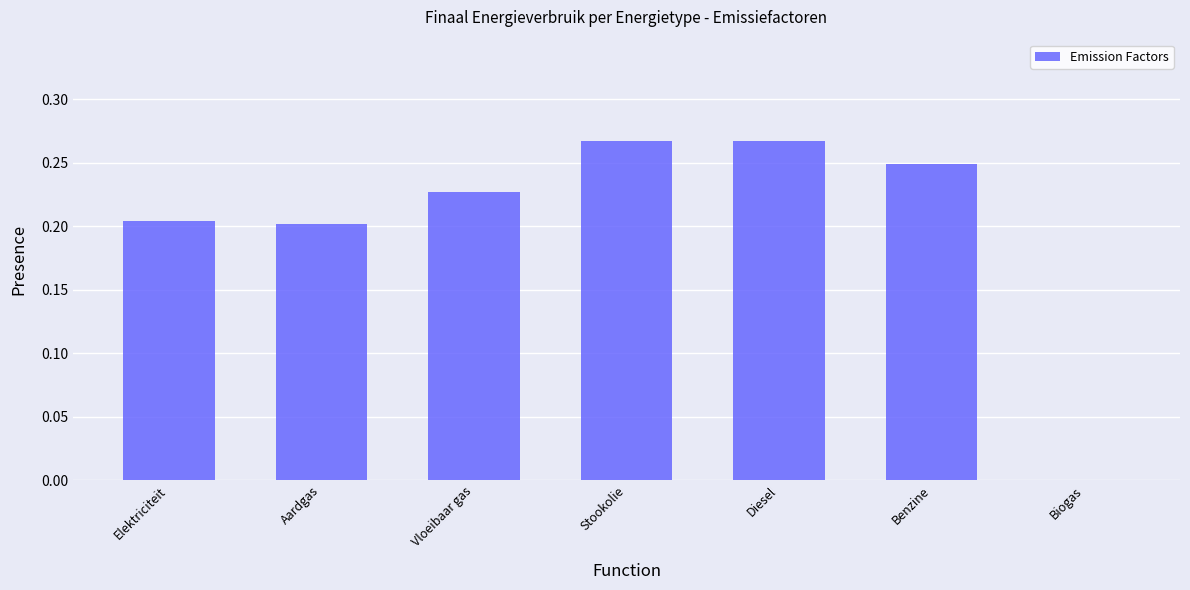

What is the sum of all values?

1.4